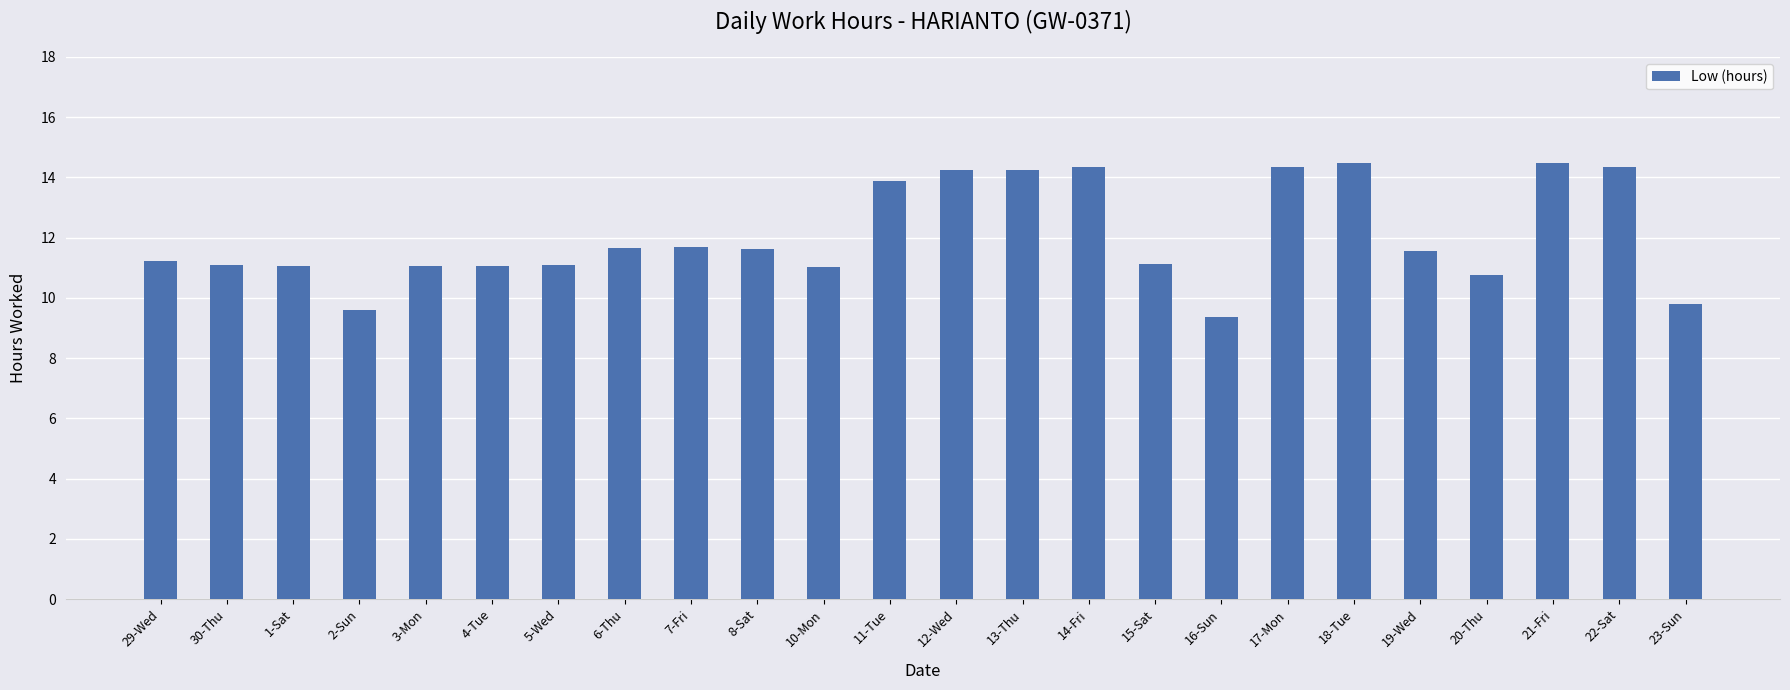

True or false: the data shows 14.5 at 21-Fri.

True